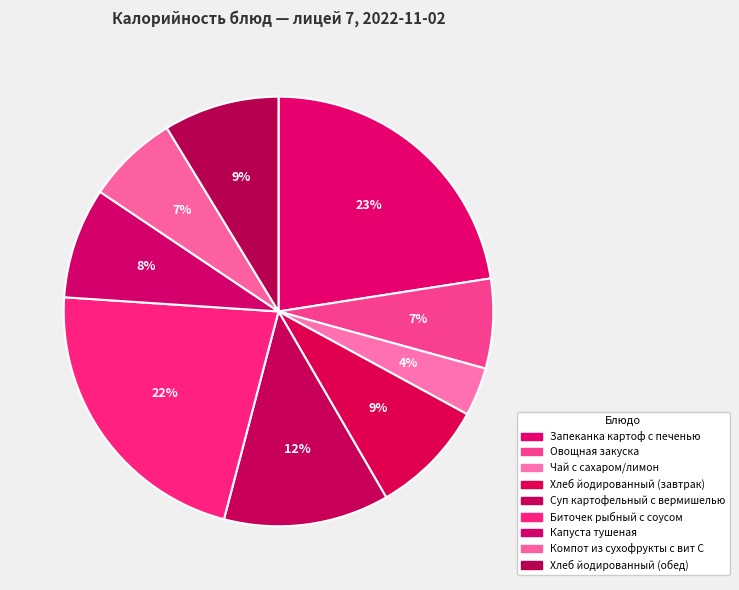

Approximately how many times larger is the value at Овощная закуска compared to Хлеб йодированный (завтрак)?

0.8